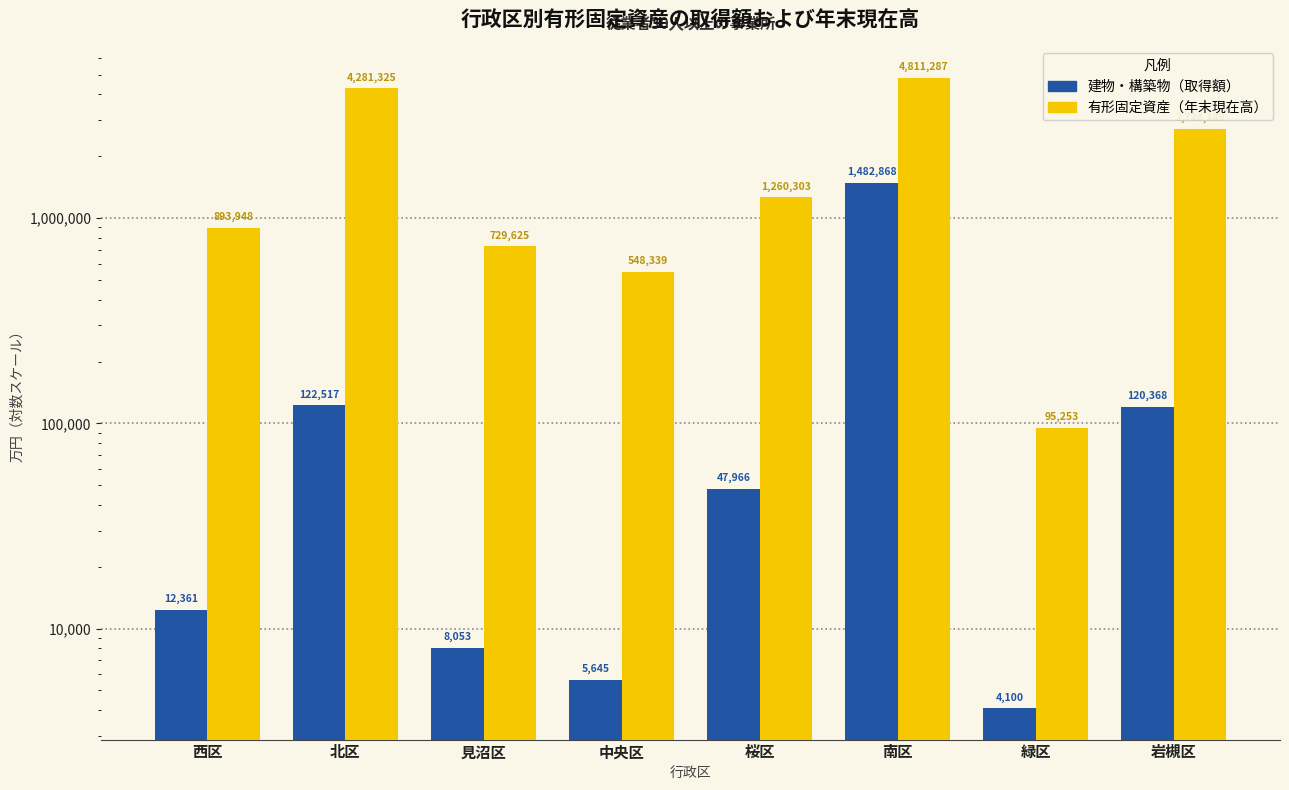

Reading left to right, what are all the values shown in this chart?

建物・構築物（取得額）: 西区=12361	北区=122517	見沼区=8053	中央区=5645	桜区=47966	南区=1482868	緑区=4100	岩槻区=120368
有形固定資産（年末現在高）: 西区=893948	北区=4281325	見沼区=729625	中央区=548339	桜区=1260303	南区=4811287	緑区=95253	岩槻区=2724149